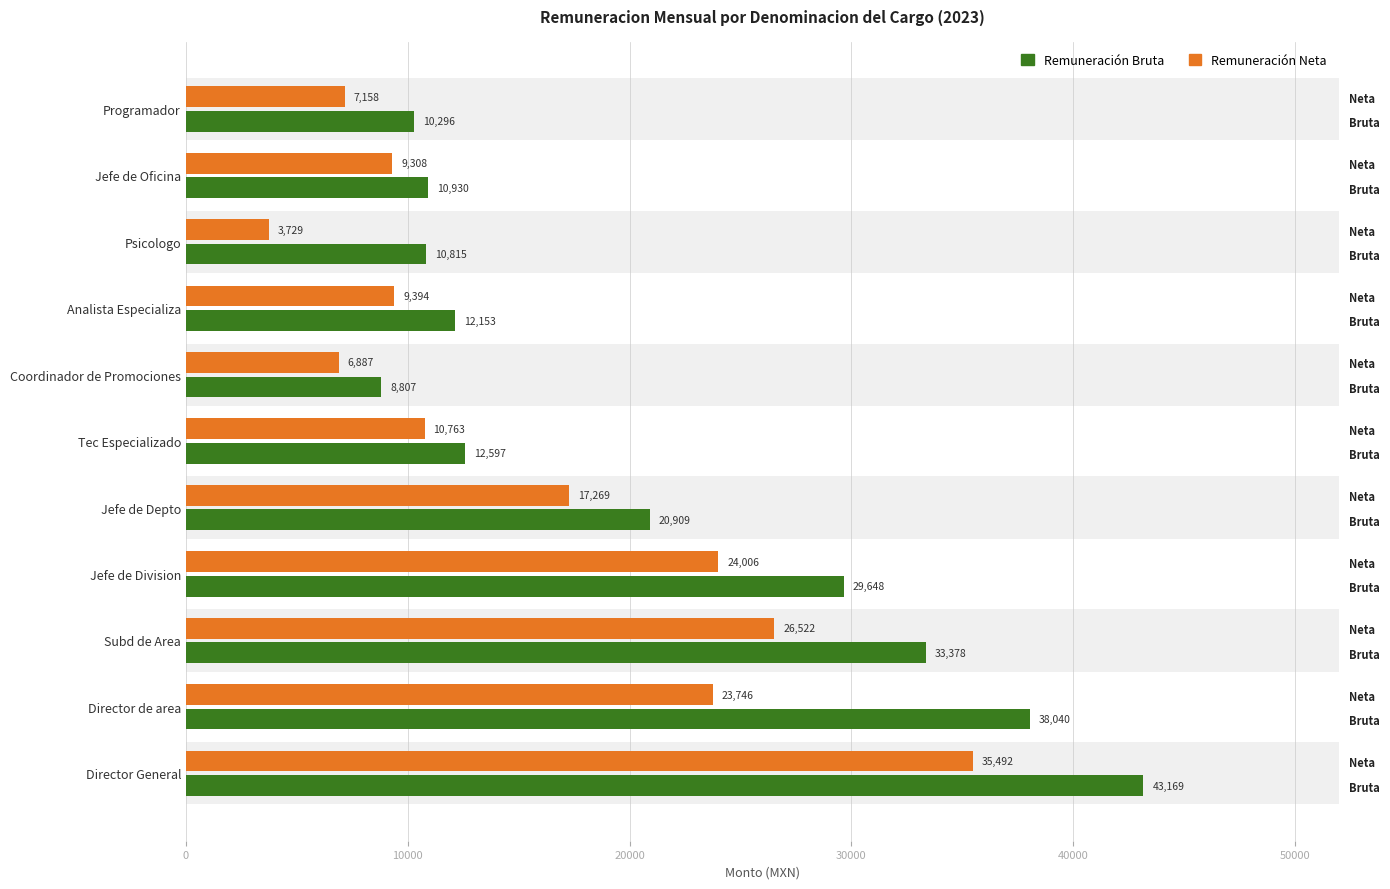

Between Jefe de Division and Coordinador de Promociones, which series saw the biggest shift?

Remuneracion Bruta